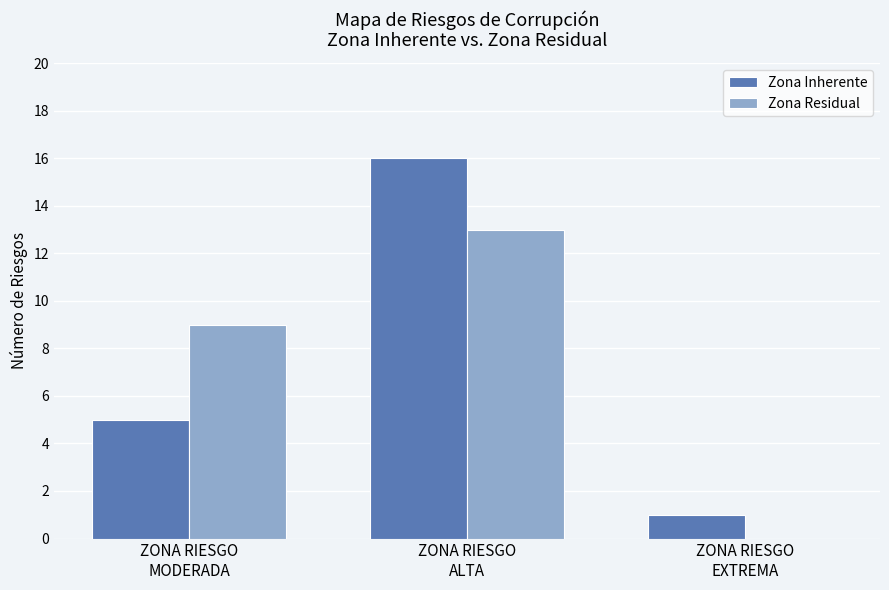

Which series changed the most between ZONA RIESGO
MODERADA and ZONA RIESGO
ALTA?

Zona Inherente